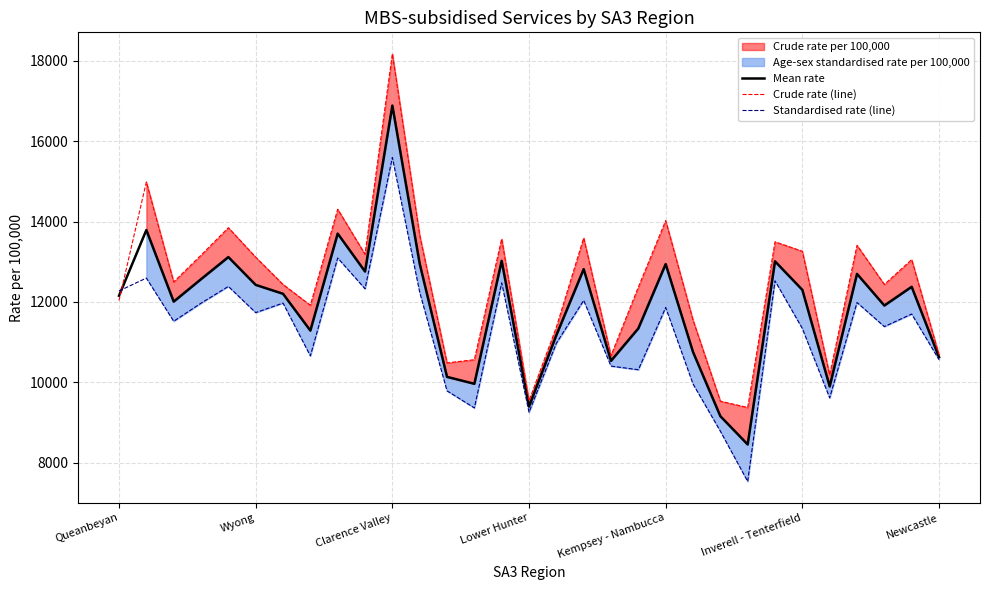

What position from the left is 21?

22